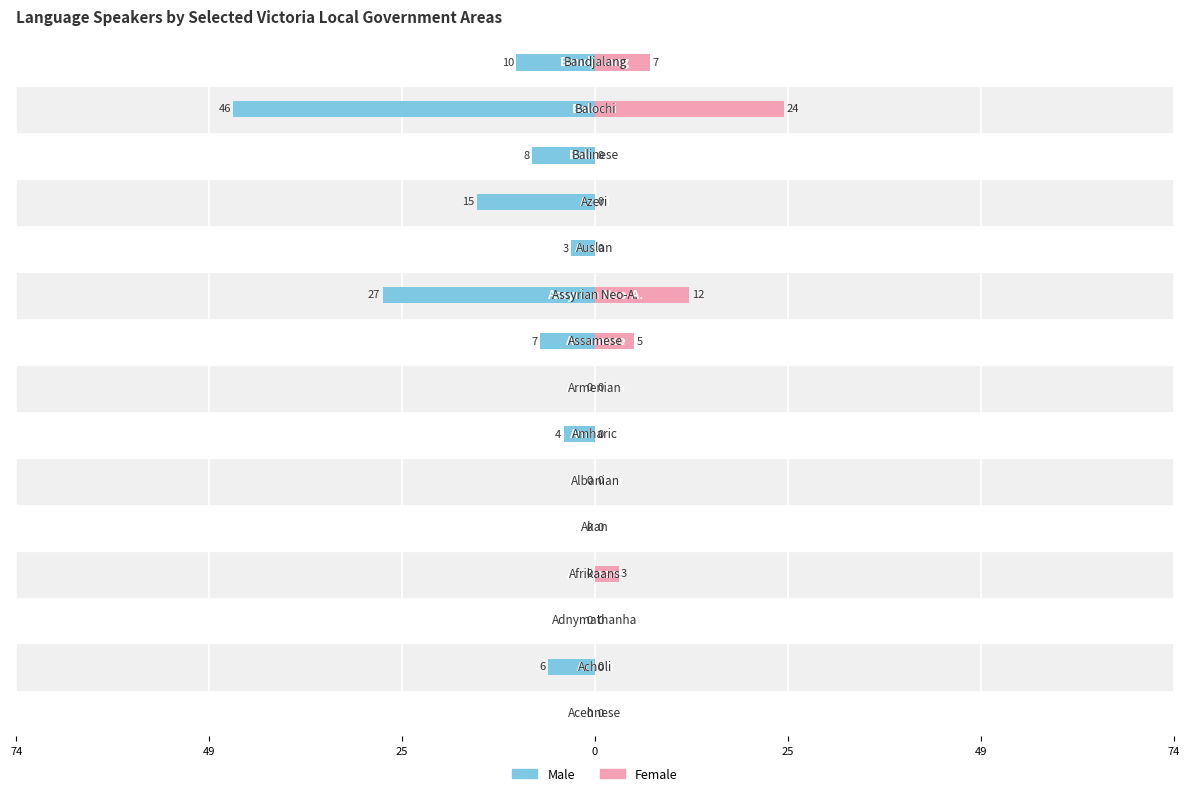

What are all the series names shown in the legend?

Male, Female